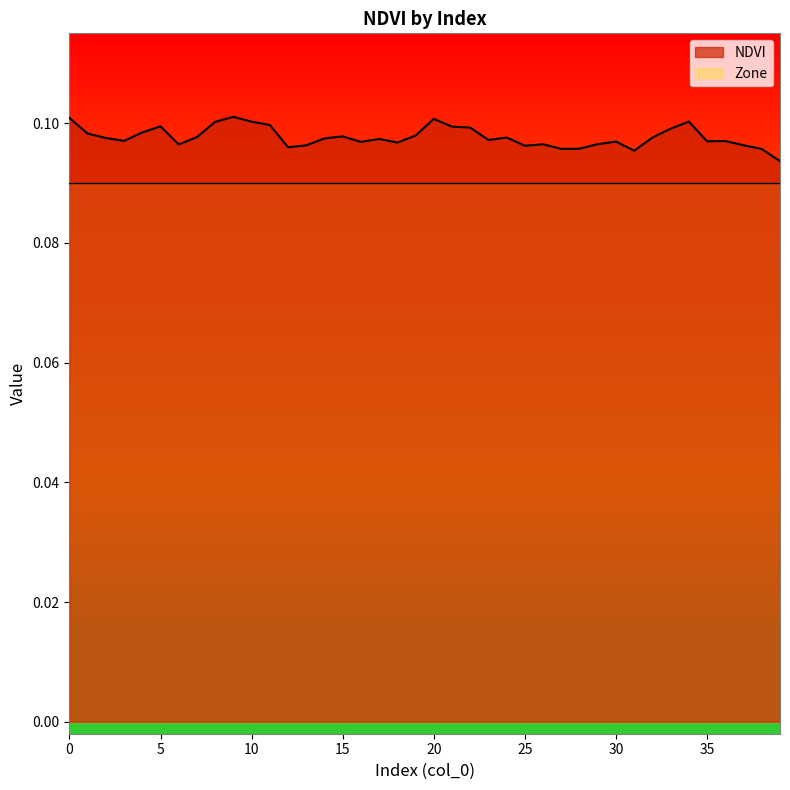

Reading left to right, transcribe all the data shown in this chart.

0.1	0.1	0.1	0.1	0.1	0.1	0.1	0.1	0.1	0.1	0.1	0.1	0.1	0.1	0.1	0.1	0.1	0.1	0.1	0.1	0.1	0.1	0.1	0.1	0.1	0.1	0.1	0.1	0.1	0.1	0.1	0.1	0.1	0.1	0.1	0.1	0.1	0.1	0.1	0.1